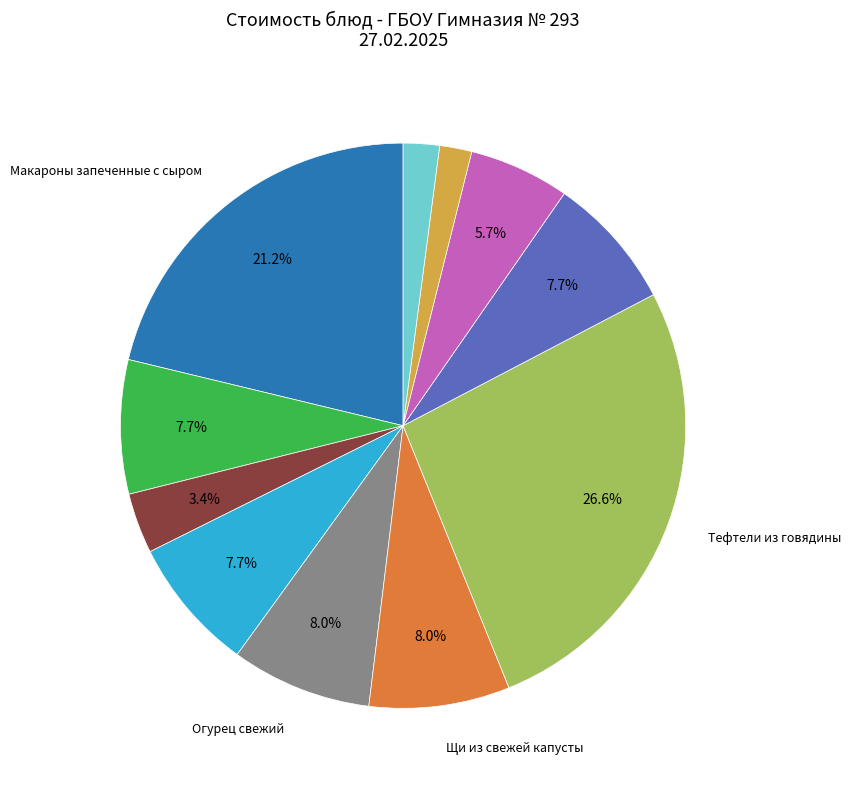

Is there a majority slice in this chart?

No